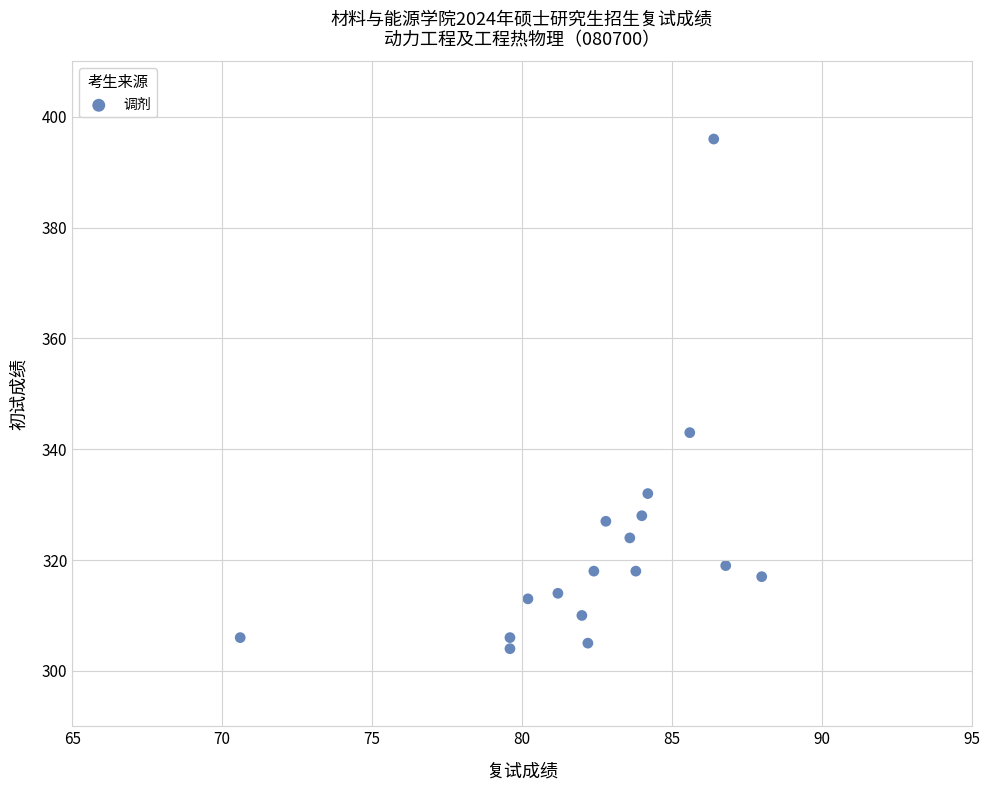

What is the range of Y values (max minus min)?

92